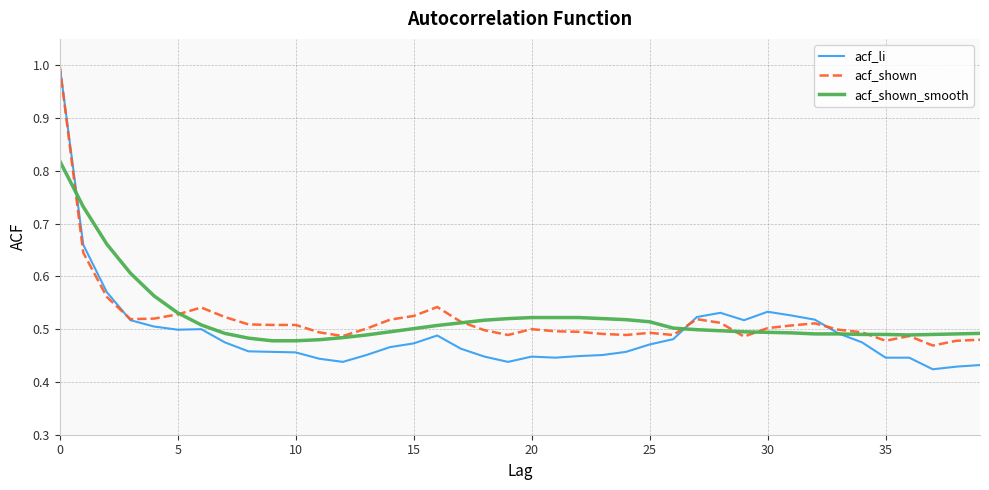

What is the difference between the second highest and minimum values in the acf_shown_smooth series?

0.3